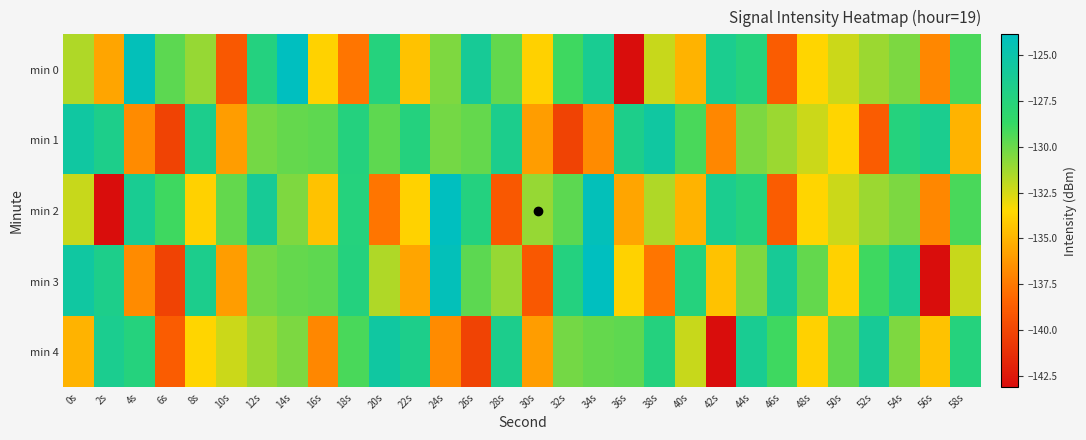

How many distinct data groups are displayed?

5